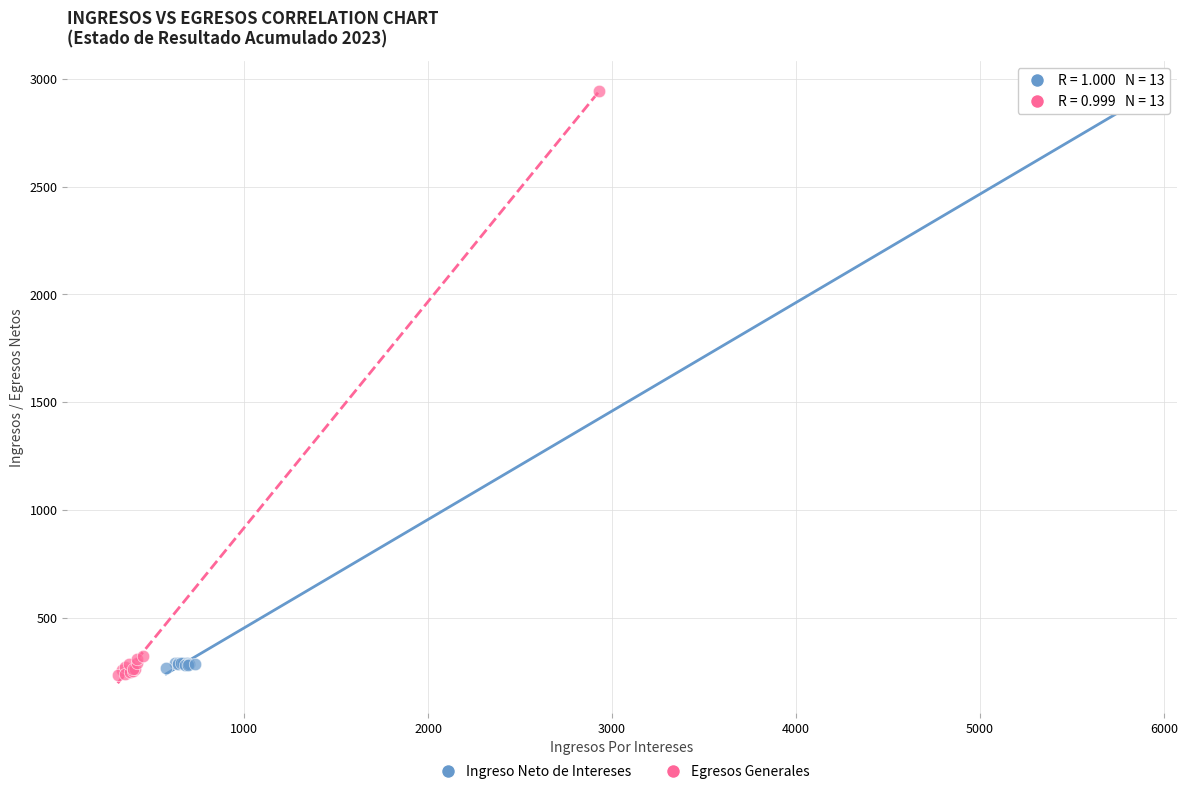

Which series reaches the minimum Y coordinate?

Egresos Generales